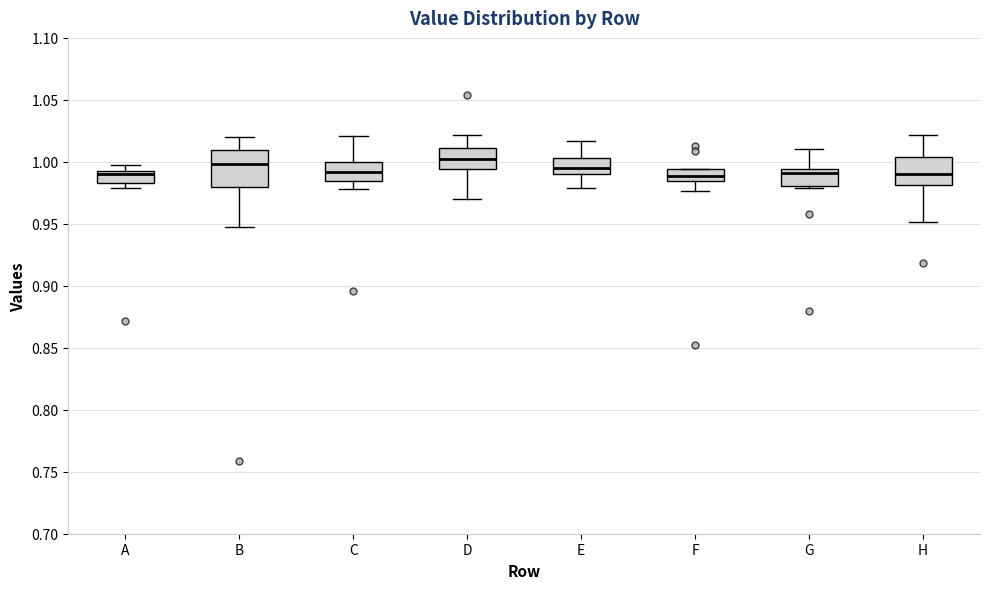

Comparing the boxes themselves (not the whiskers), which one is the tallest?

B